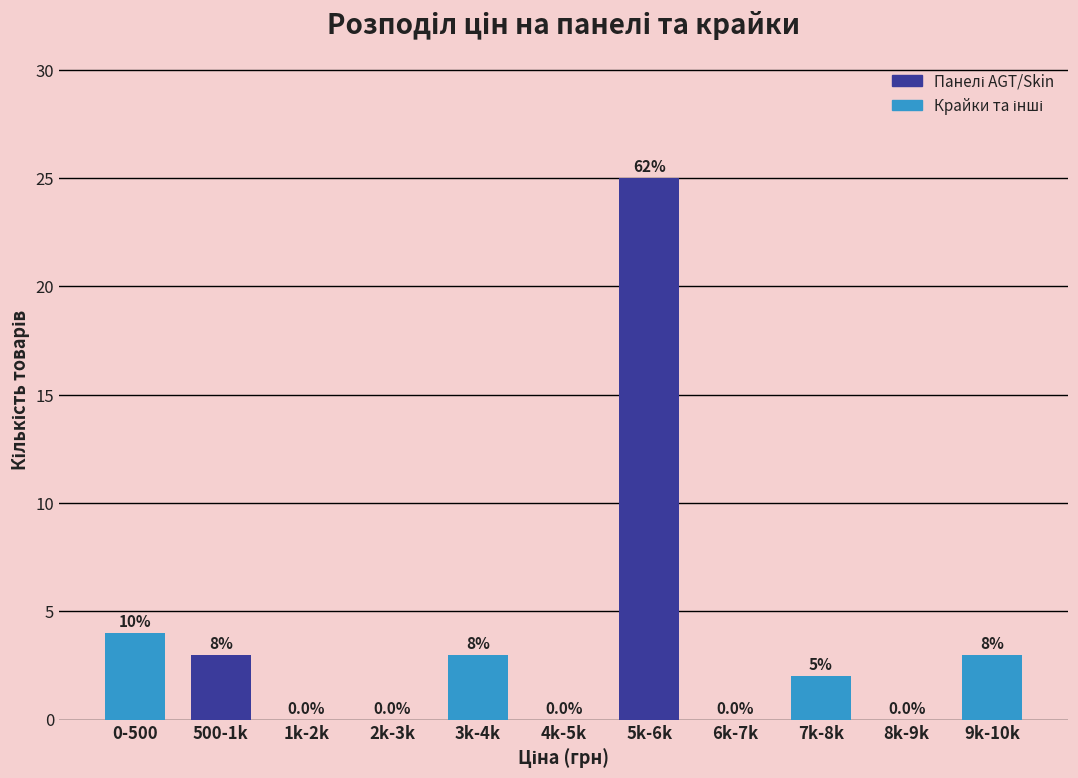

Are the bars horizontal?

No